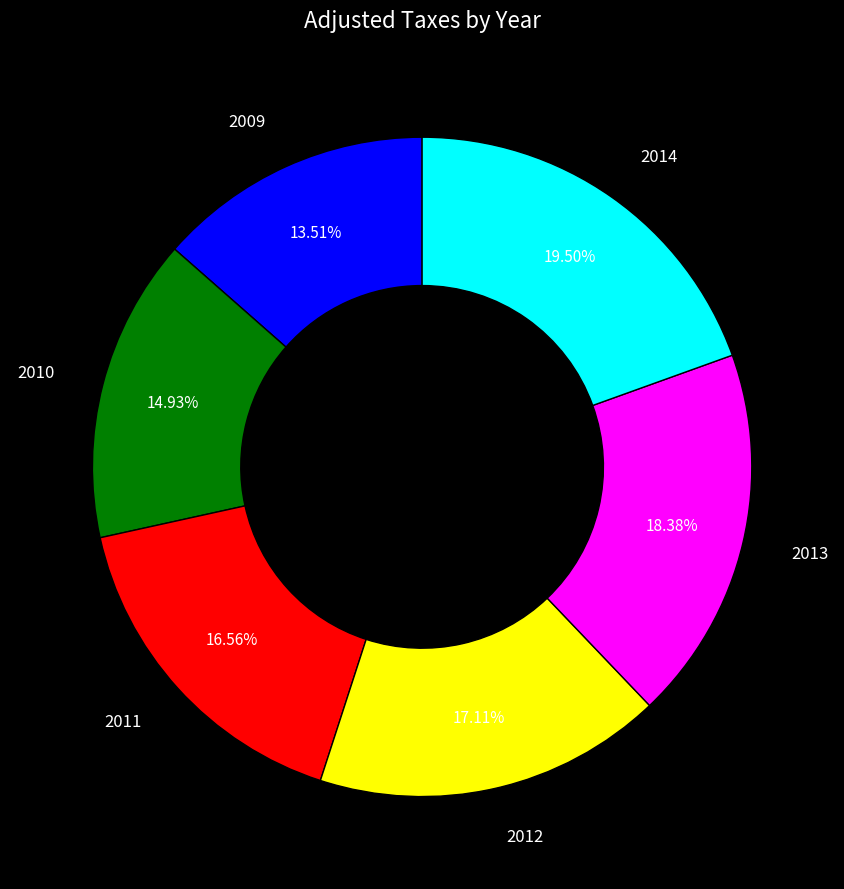

Does any single category account for the majority?

No